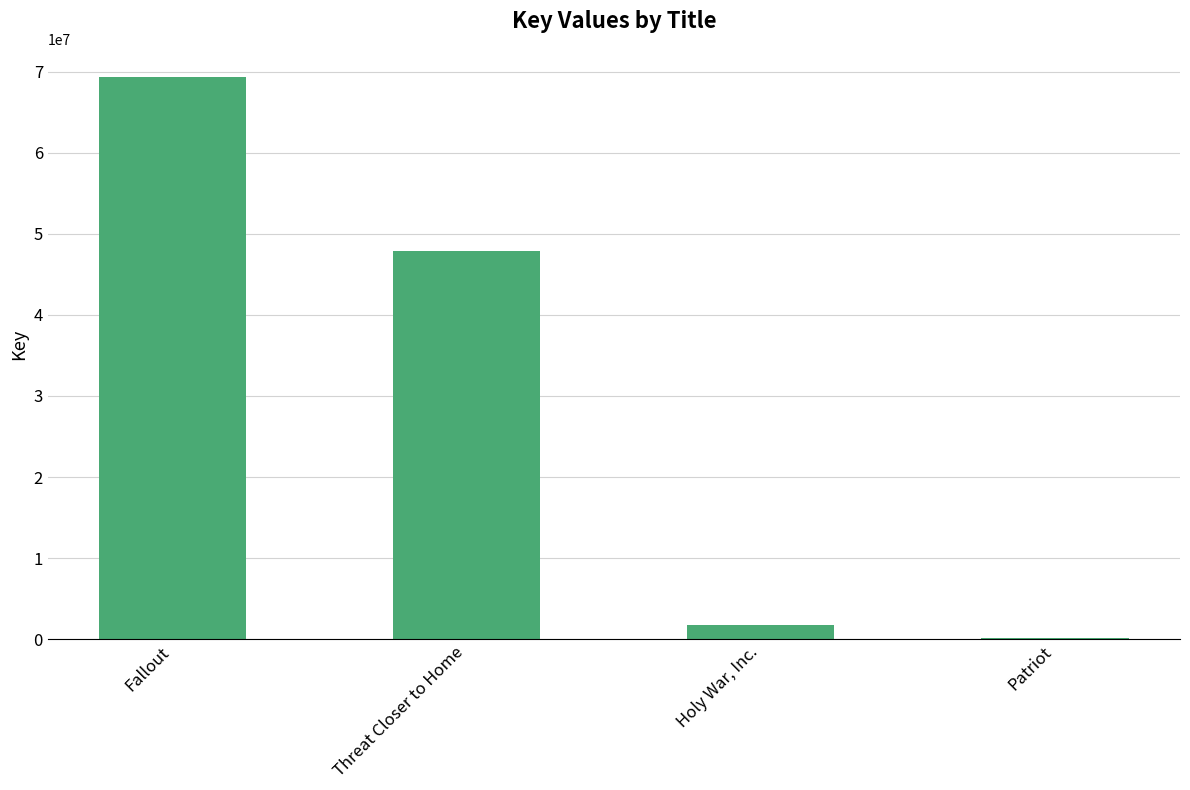

Reading left to right, list all the values displayed in this chart.

69348468	47914163	1782910	152978